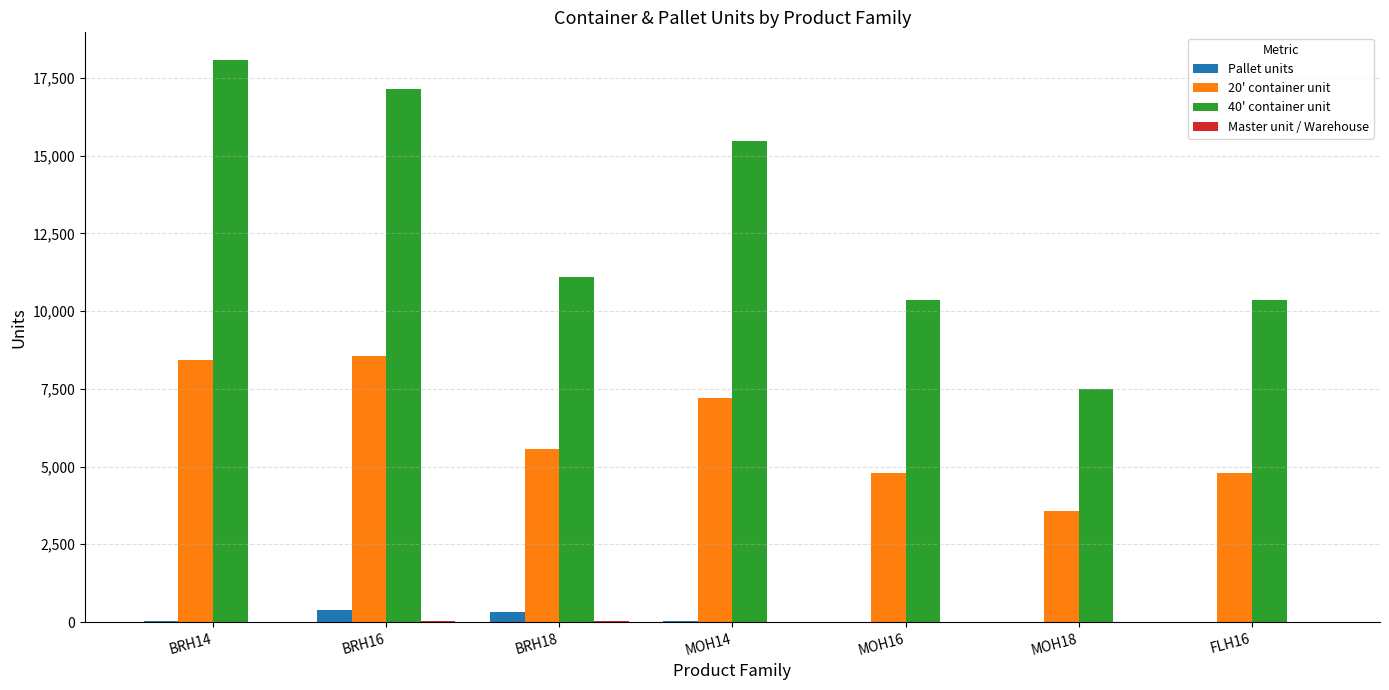

What is the sum of all Pallet units values?

760